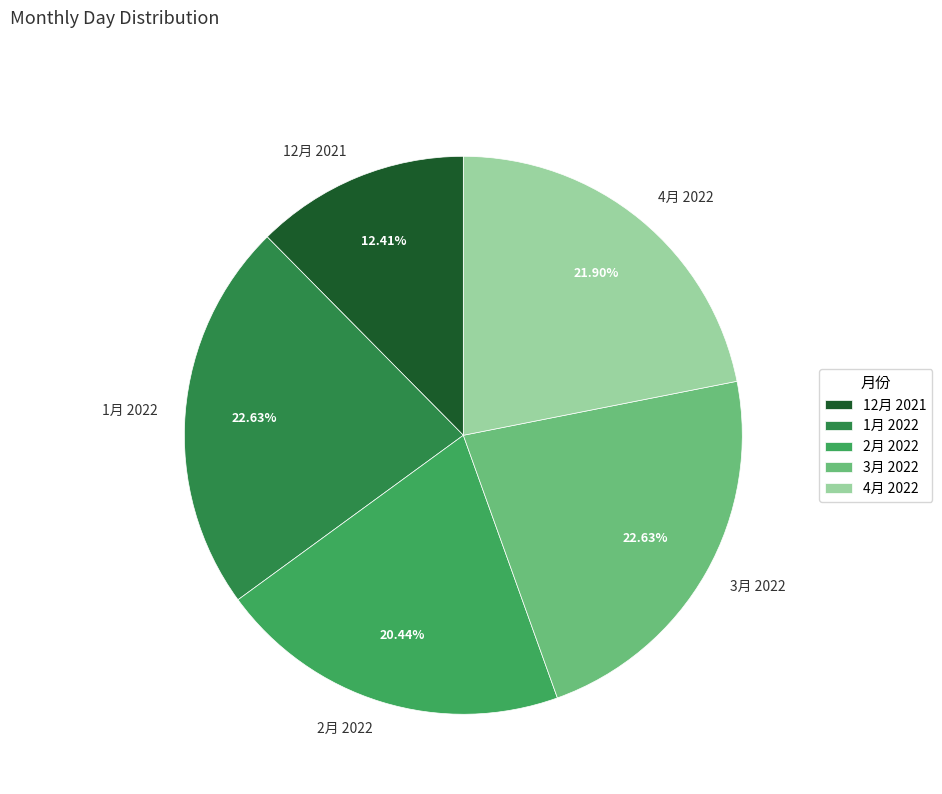

How many segments does this pie chart have?

5